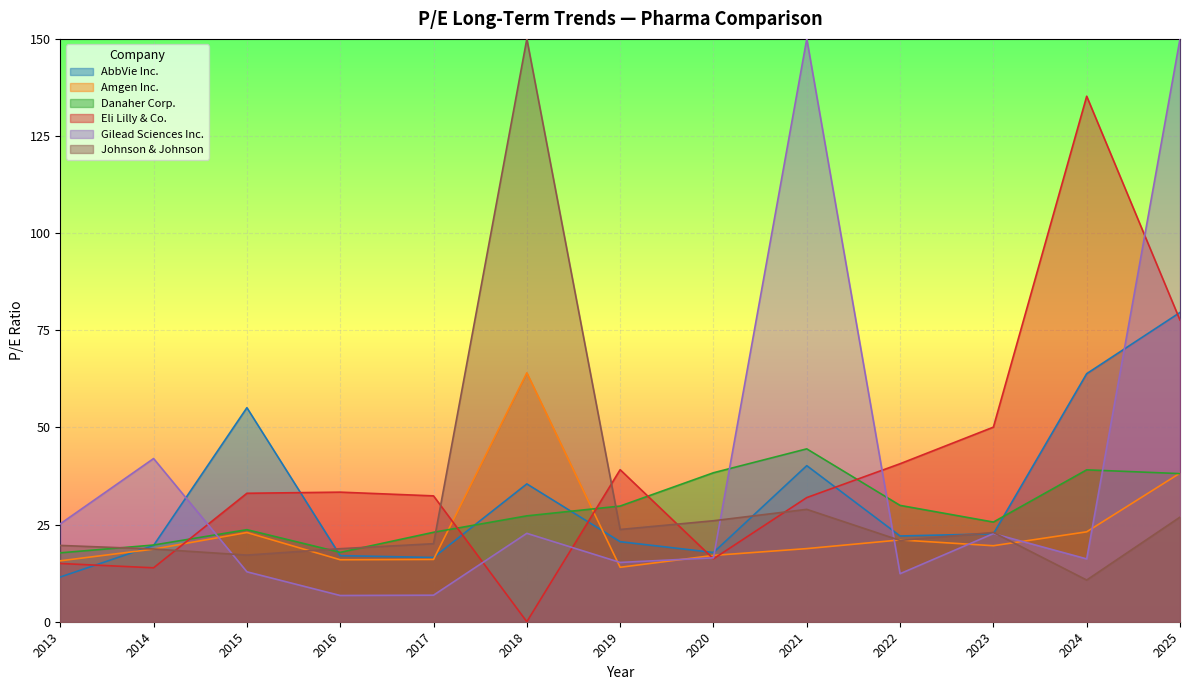

Between which two adjacent categories do Eli Lilly & Co. and Johnson & Johnson first intersect?

2014 and 2015